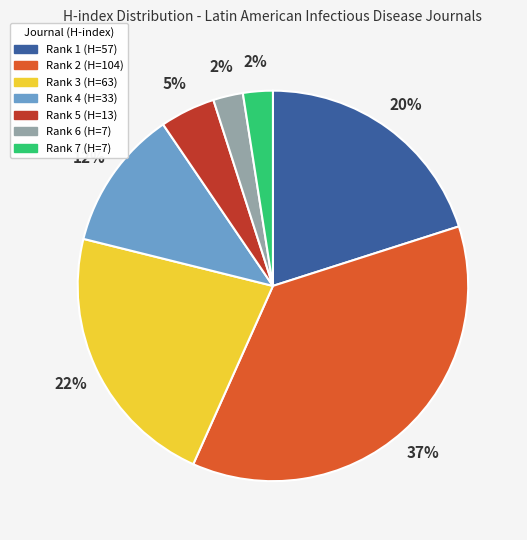

Is there a majority slice in this chart?

No